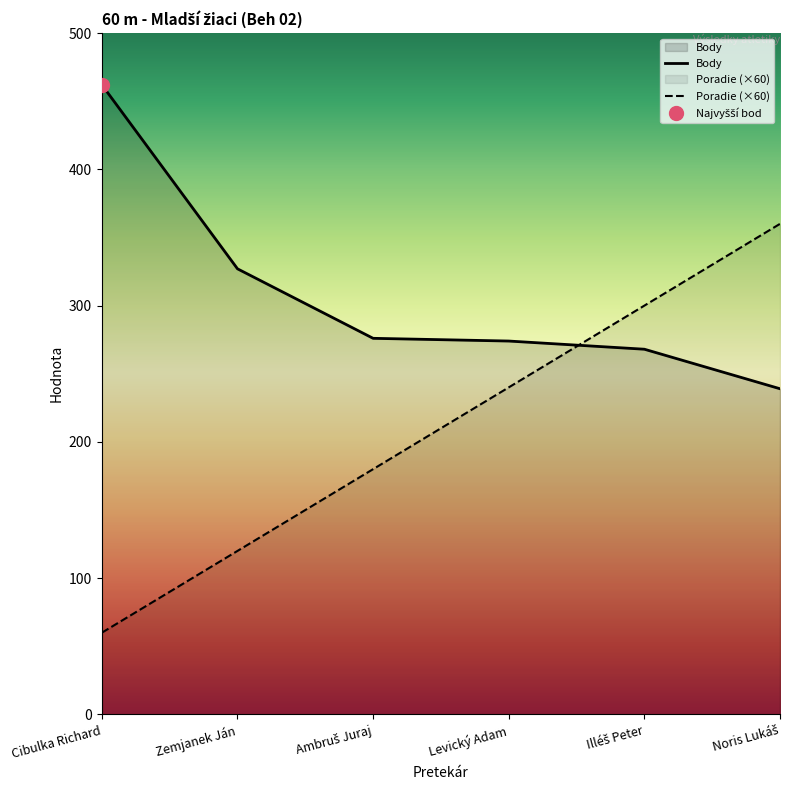

True or false: Poradie has more than 2 interior local peaks.

False